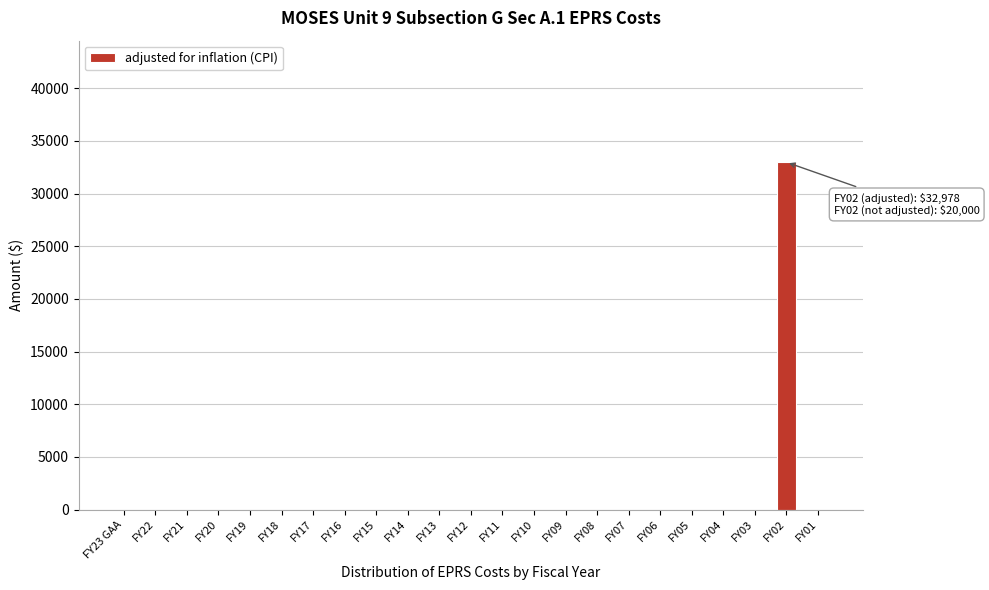

Reading right to left, list all the values displayed in this chart.

FY01=0	FY02=32978	FY03=0	FY04=0	FY05=0	FY06=0	FY07=0	FY08=0	FY09=0	FY10=0	FY11=0	FY12=0	FY13=0	FY14=0	FY15=0	FY16=0	FY17=0	FY18=0	FY19=0	FY20=0	FY21=0	FY22=0	FY23 GAA=0